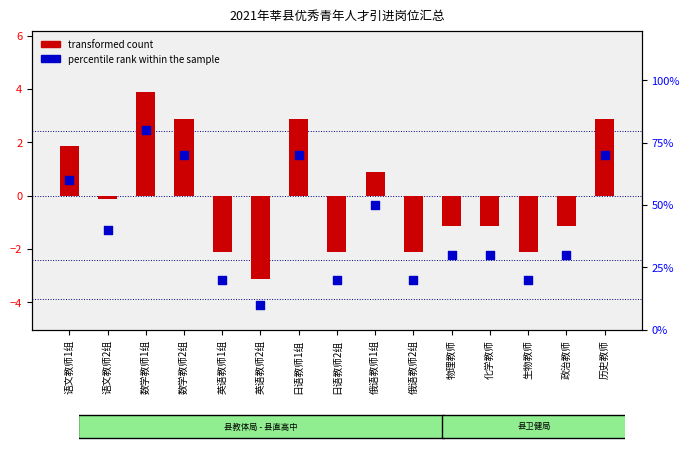

What are all the series names shown in the legend?

transformed count, percentile rank within the sample